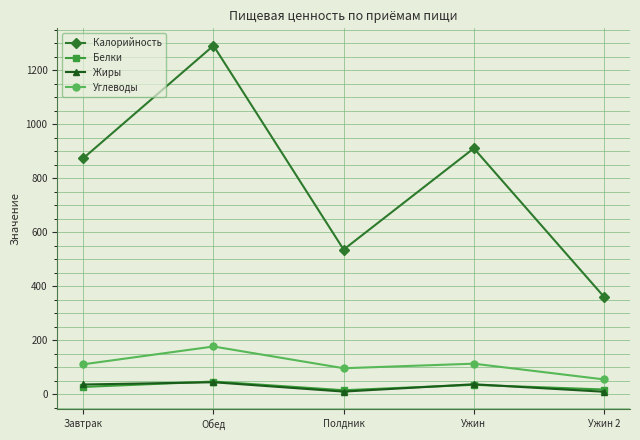

What is the label of the 3rd point from the right?

Полдник